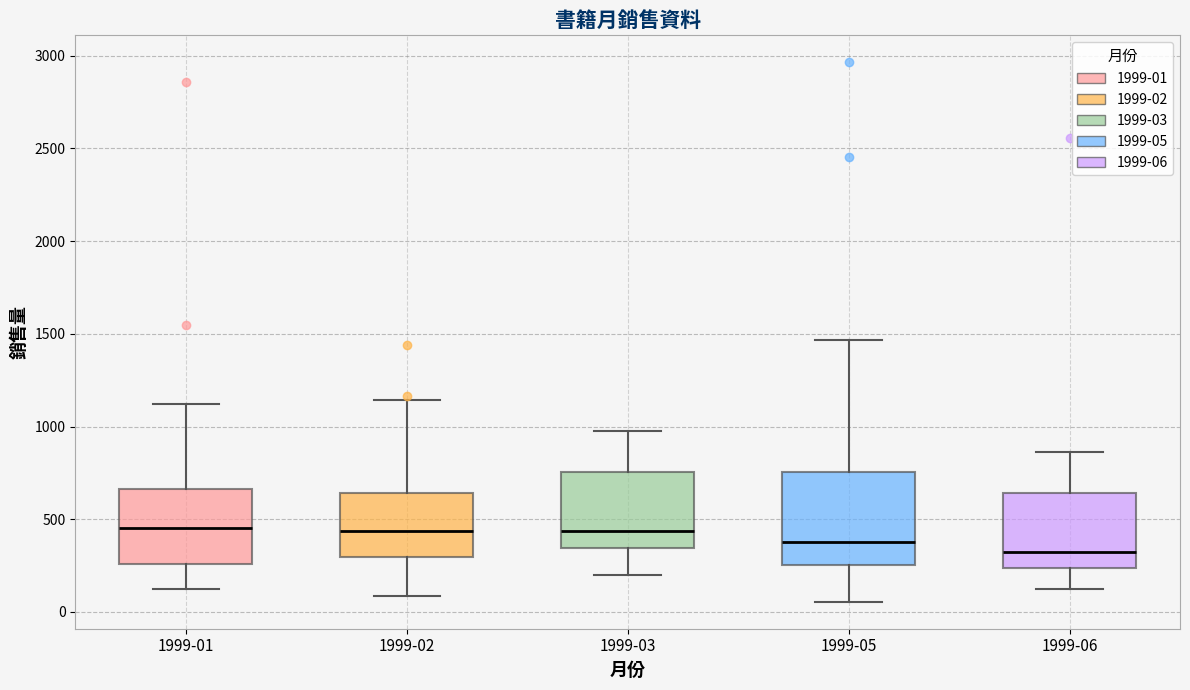

Where is the upper edge of the box for 1999-06 on the y-axis? The values are not printed on the chart, so give them approximately, as read against the axis.

650